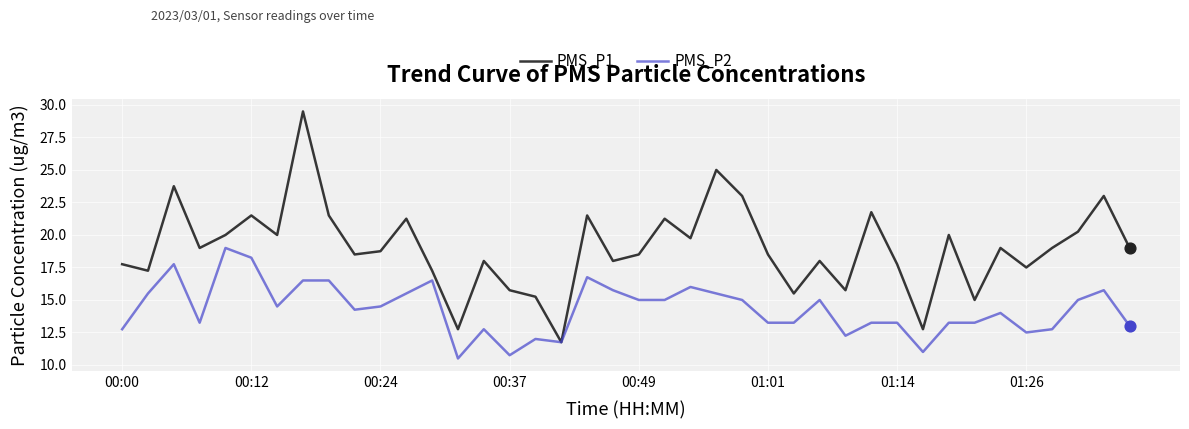

Which series has the largest total across all categories?

PMS_P1